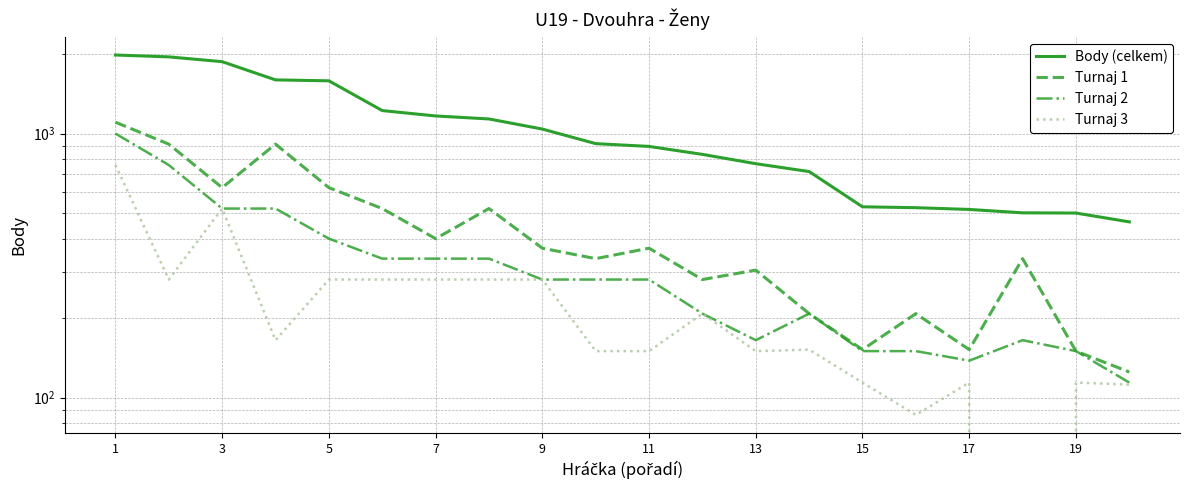

At how many categories does at least one series exceed 196?

20